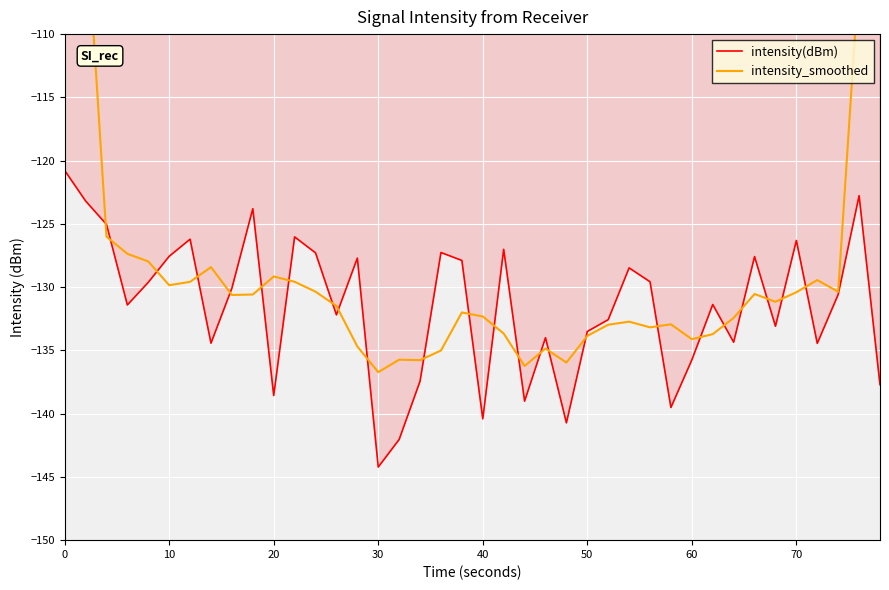

What is the lowest value of the intensity(dBm) series?

-144.2